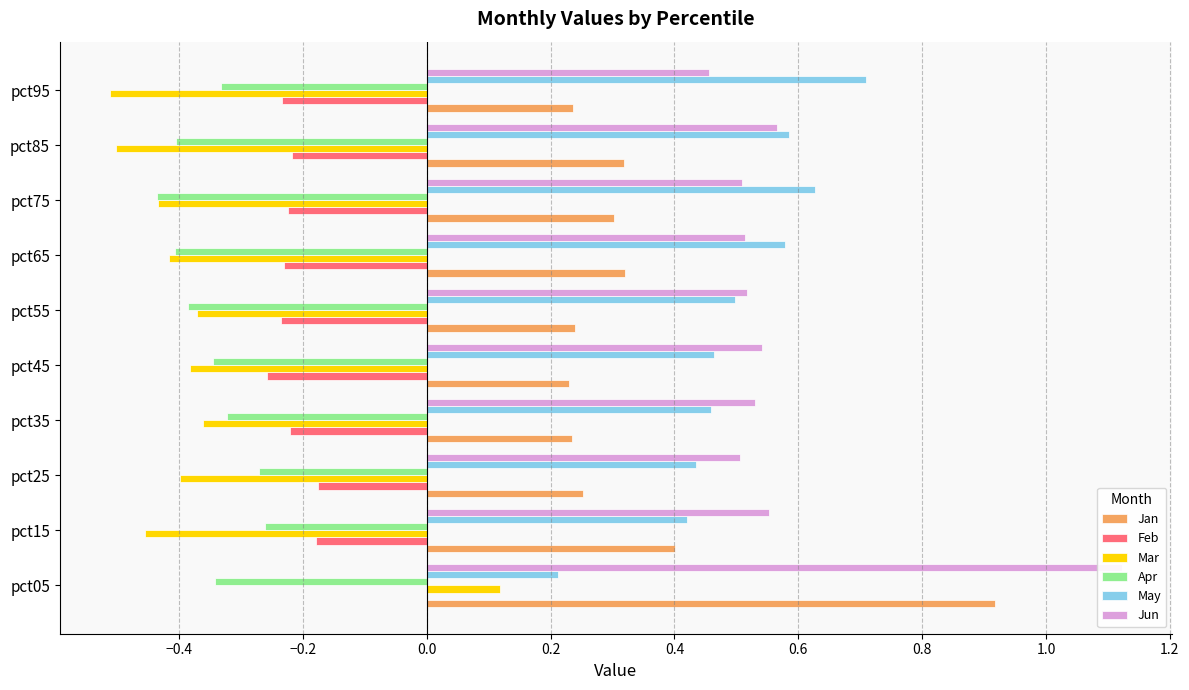

What is the smallest value displayed?

-0.5